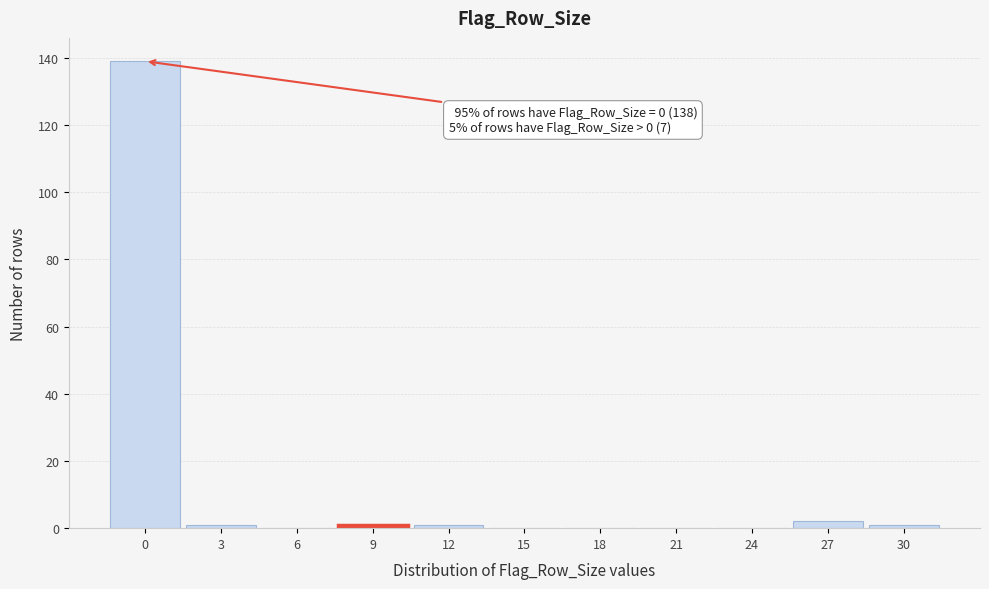

Reading left to right, list all the values displayed in this chart.

0=139	3=1	6=0	9=1	12=1	15=0	18=0	21=0	24=0	27=2	30=1